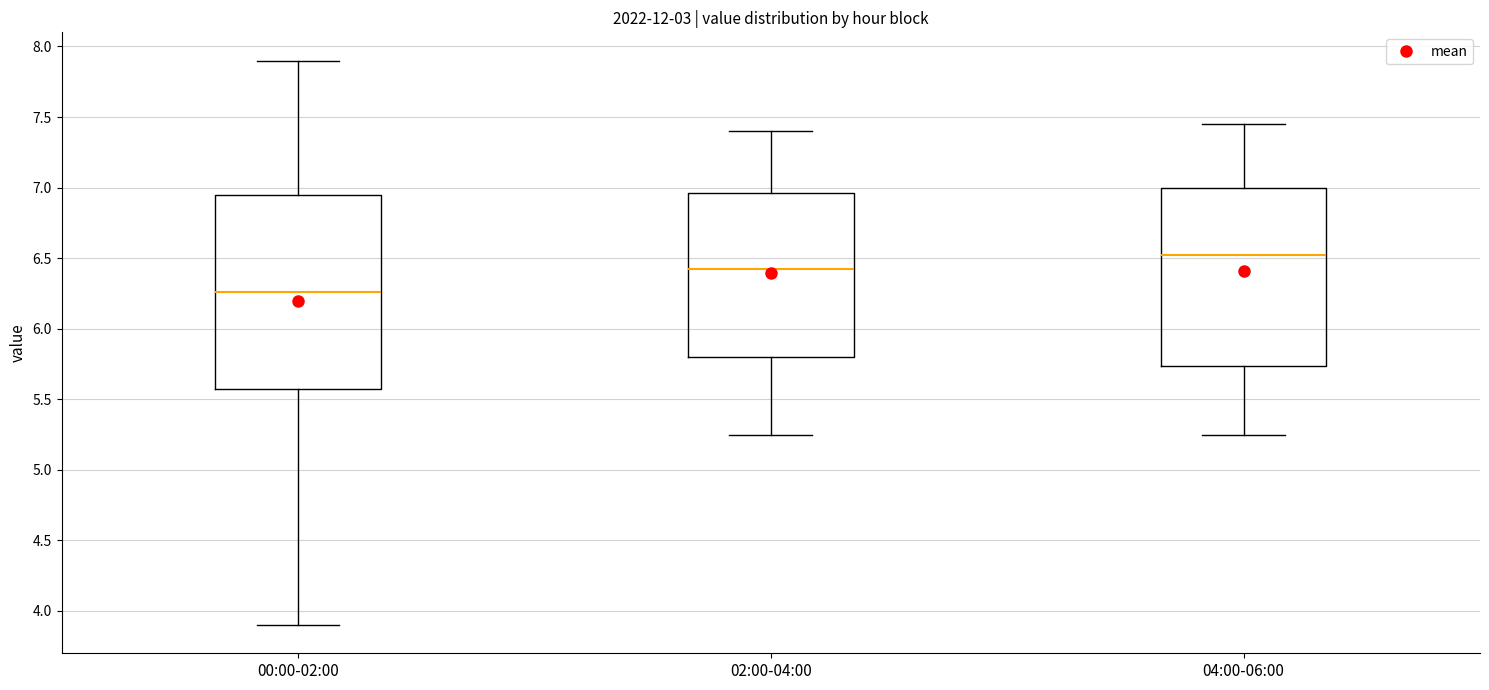

Where does the lower whisker of the box for 00:00-02:00 end on the y-axis? The values are not printed on the chart, so give them approximately, as read against the axis.

3.90